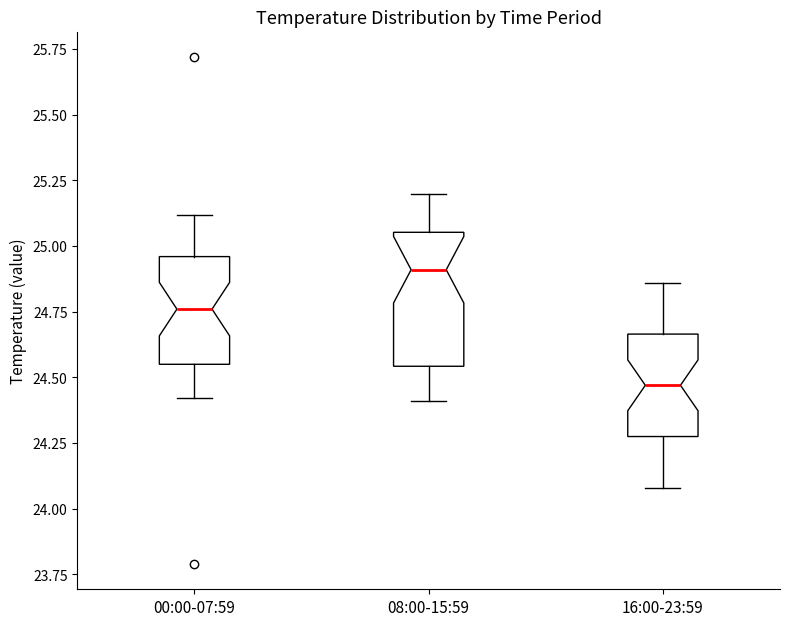

Comparing the boxes themselves (not the whiskers), which one is the tallest?

08:00-15:59